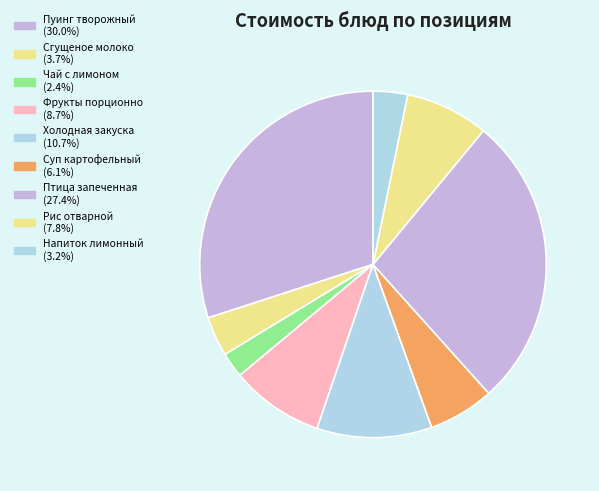

Is Сгущеное молоко the majority of the pie?

No